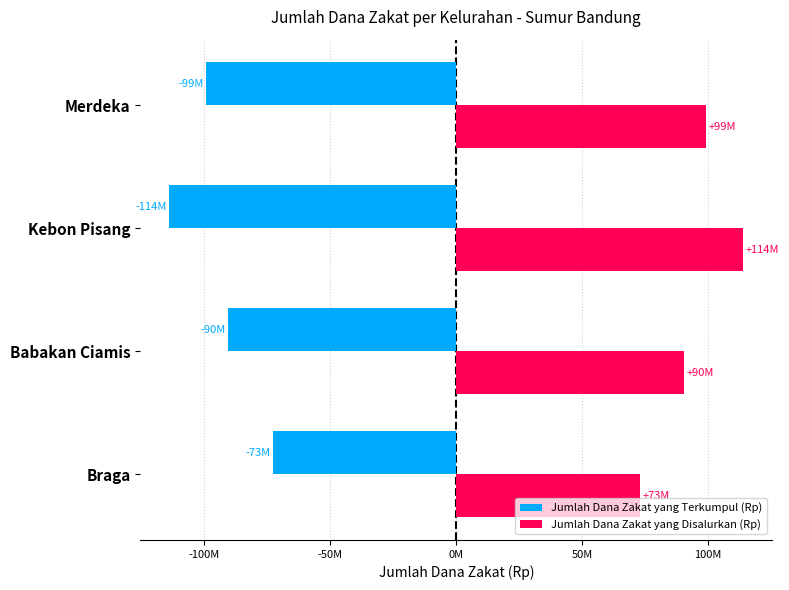

Rank the series by their average value, from lowest to highest.

Jumlah Dana Zakat yang Terkumpul (Rp), Jumlah Dana Zakat yang Disalurkan (Rp)